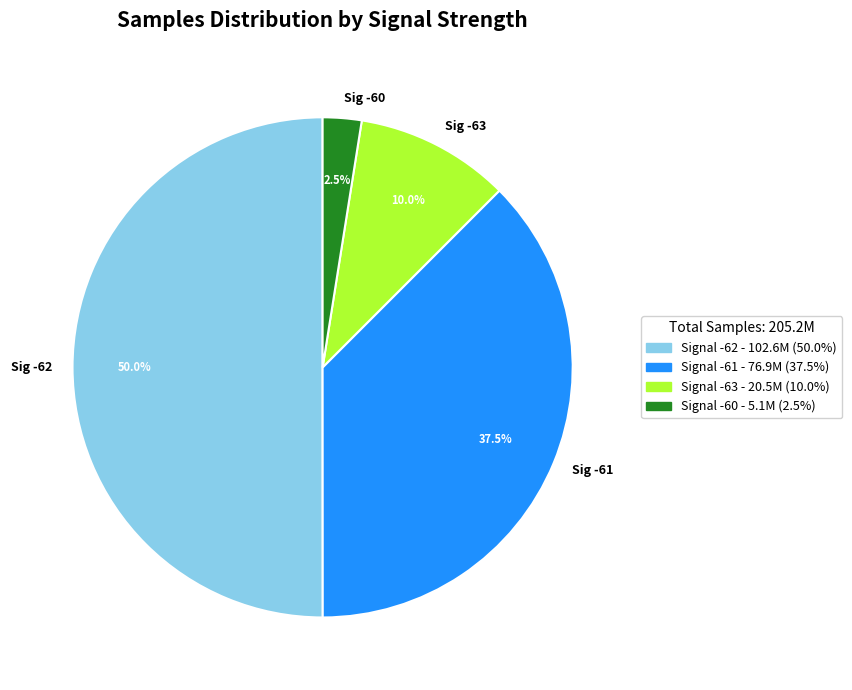

Rank the categories by value from lowest to highest.

Sig -60, Sig -63, Sig -61, Sig -62